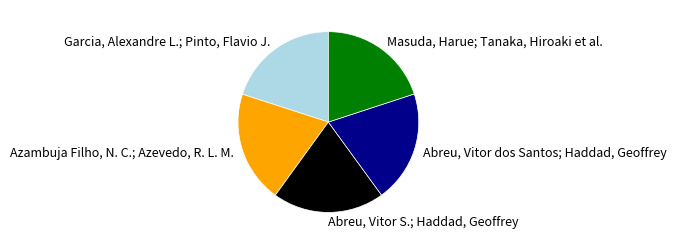

Is it true that Azambuja Filho, N. C.; Azevedo, R. L. M. is 20% of the pie?

True